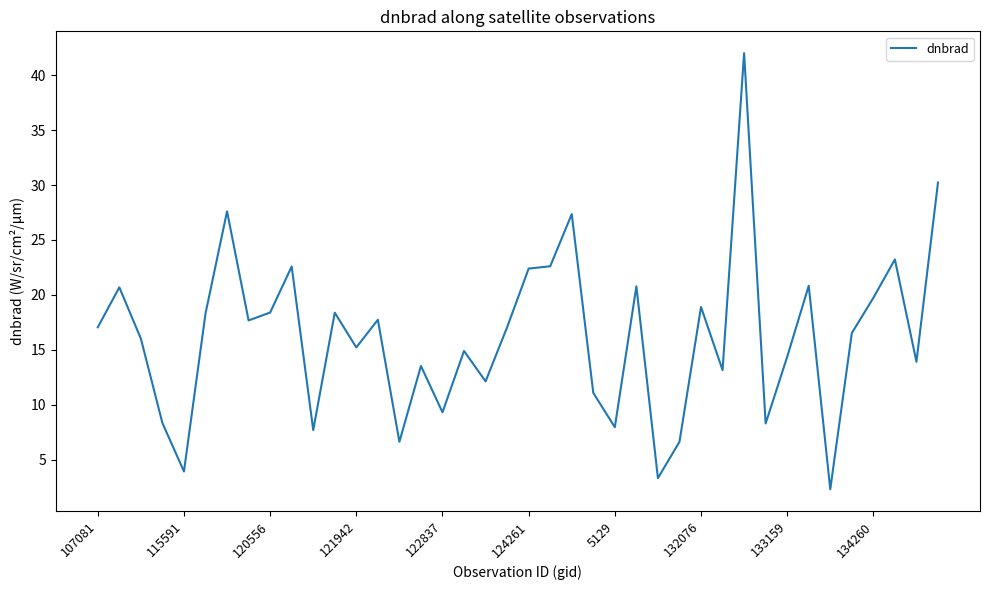

What is the difference between the maximum and minimum values?

39.7